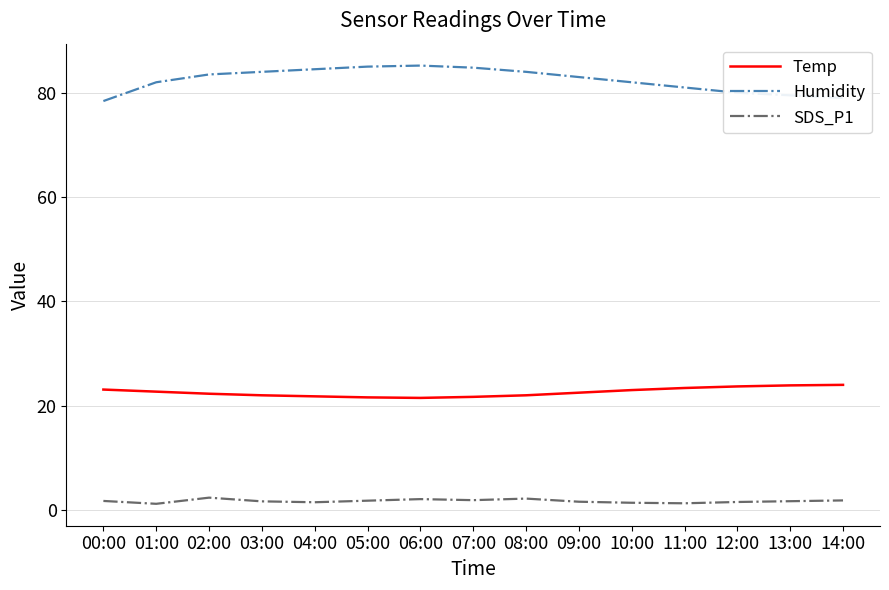

True or false: SDS_P1 and Temp cross at least once.

False